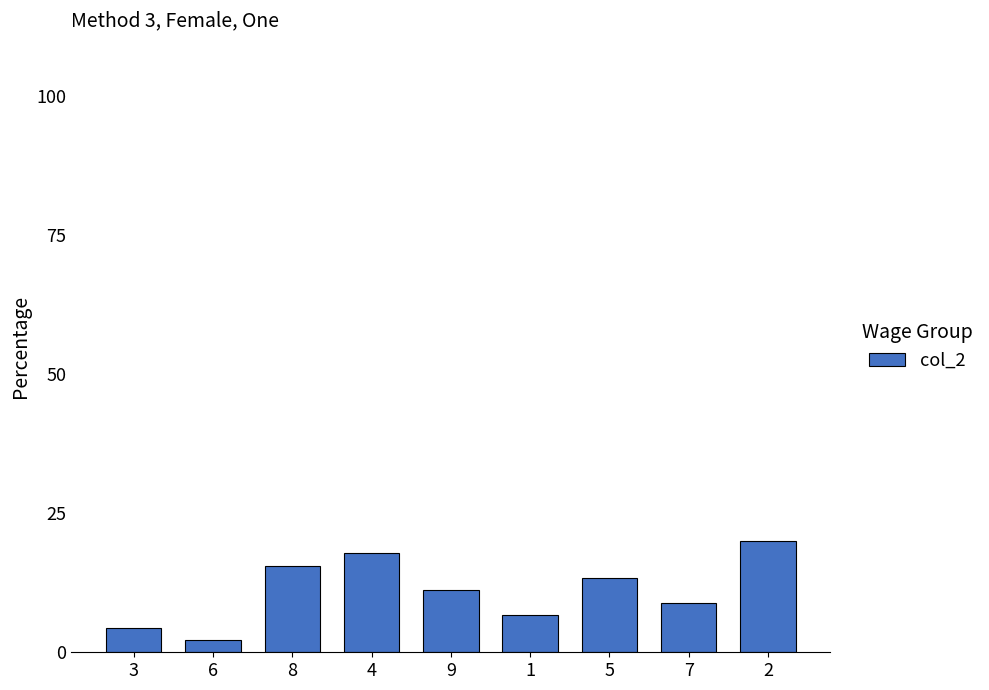

List the labels in order of value, largest first.

2, 4, 8, 5, 9, 7, 1, 3, 6